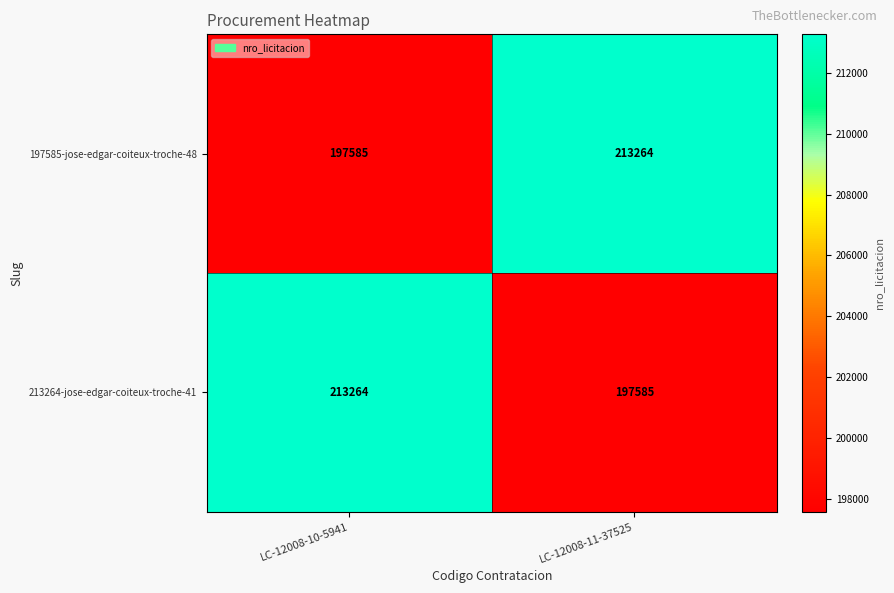

How many data points in 197585-jose-edgar-coiteux-troche-48 are less than 213264?

1